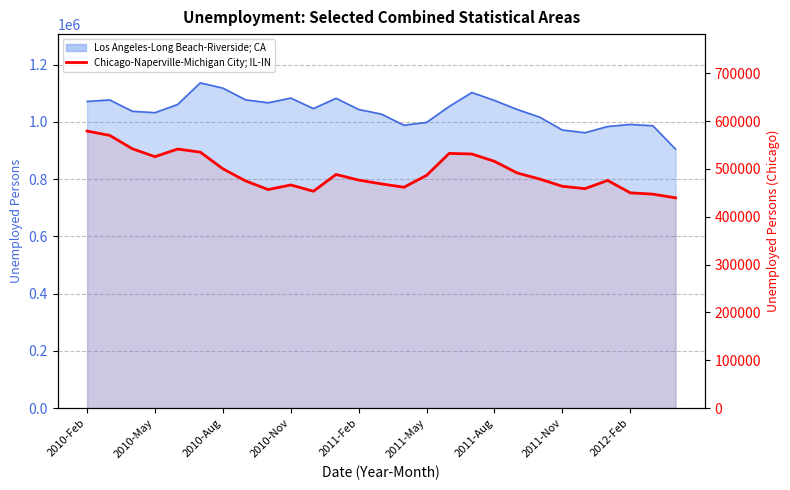

True or false: the data shows 871519 at 2011-May.

False